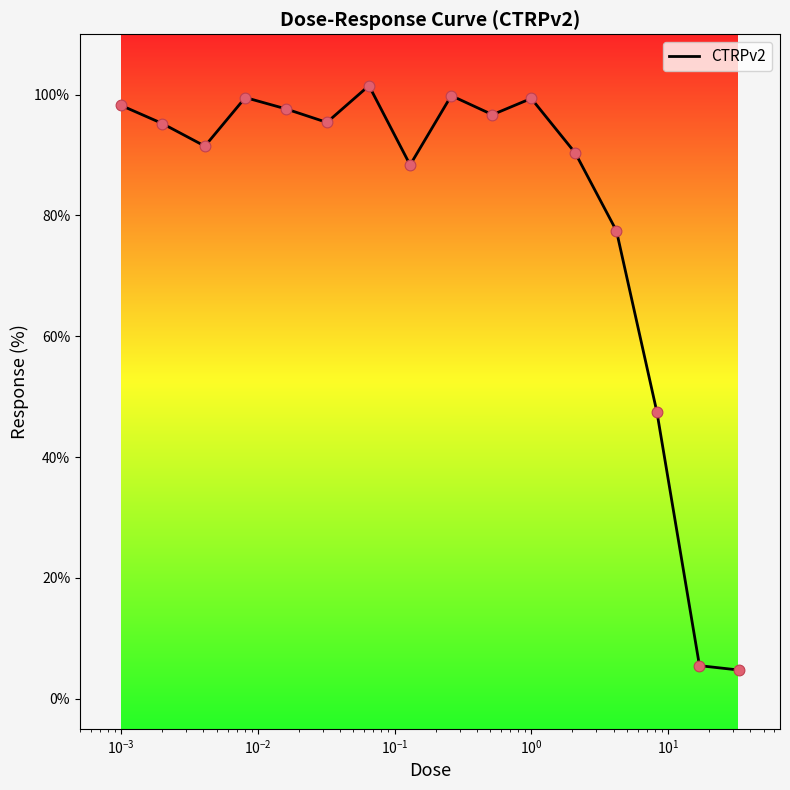

What is the minimum value shown in the chart?

4.7